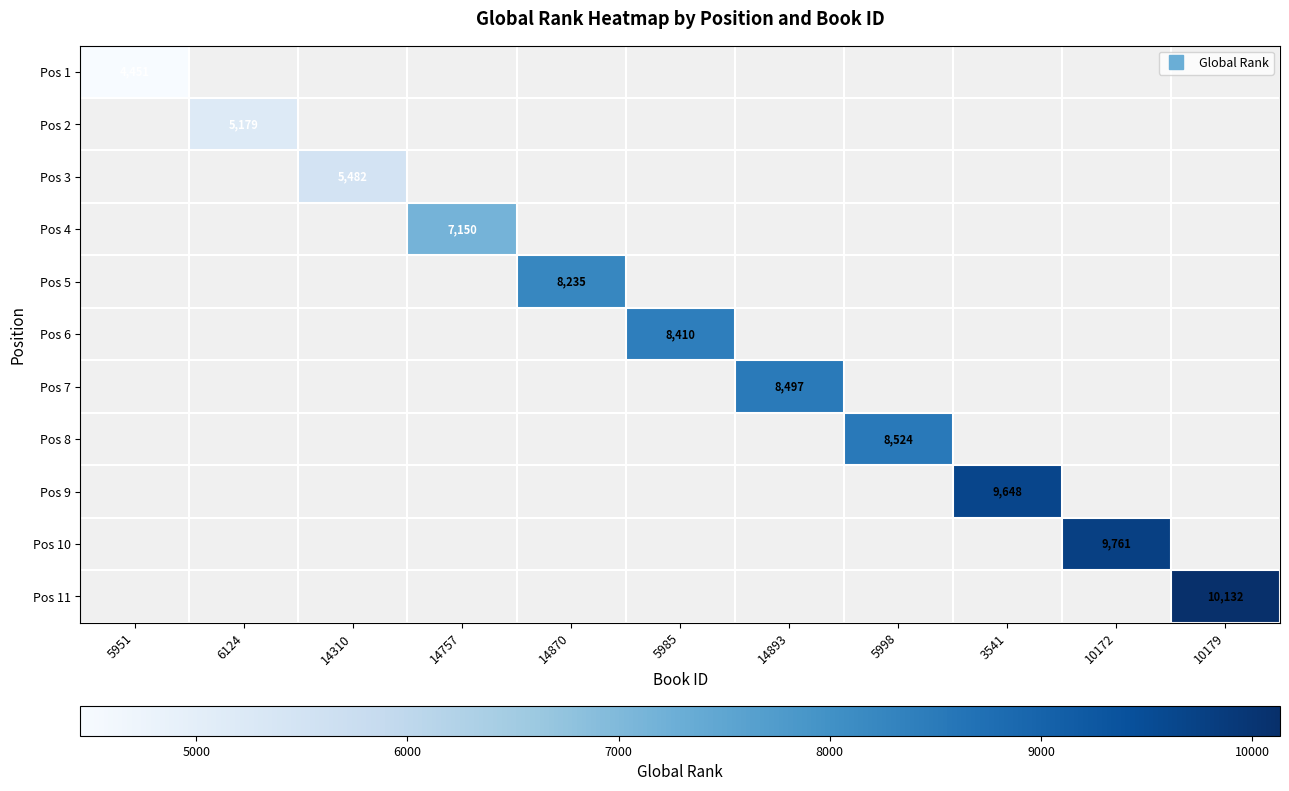

At how many categories does at least one series exceed 8468?

5